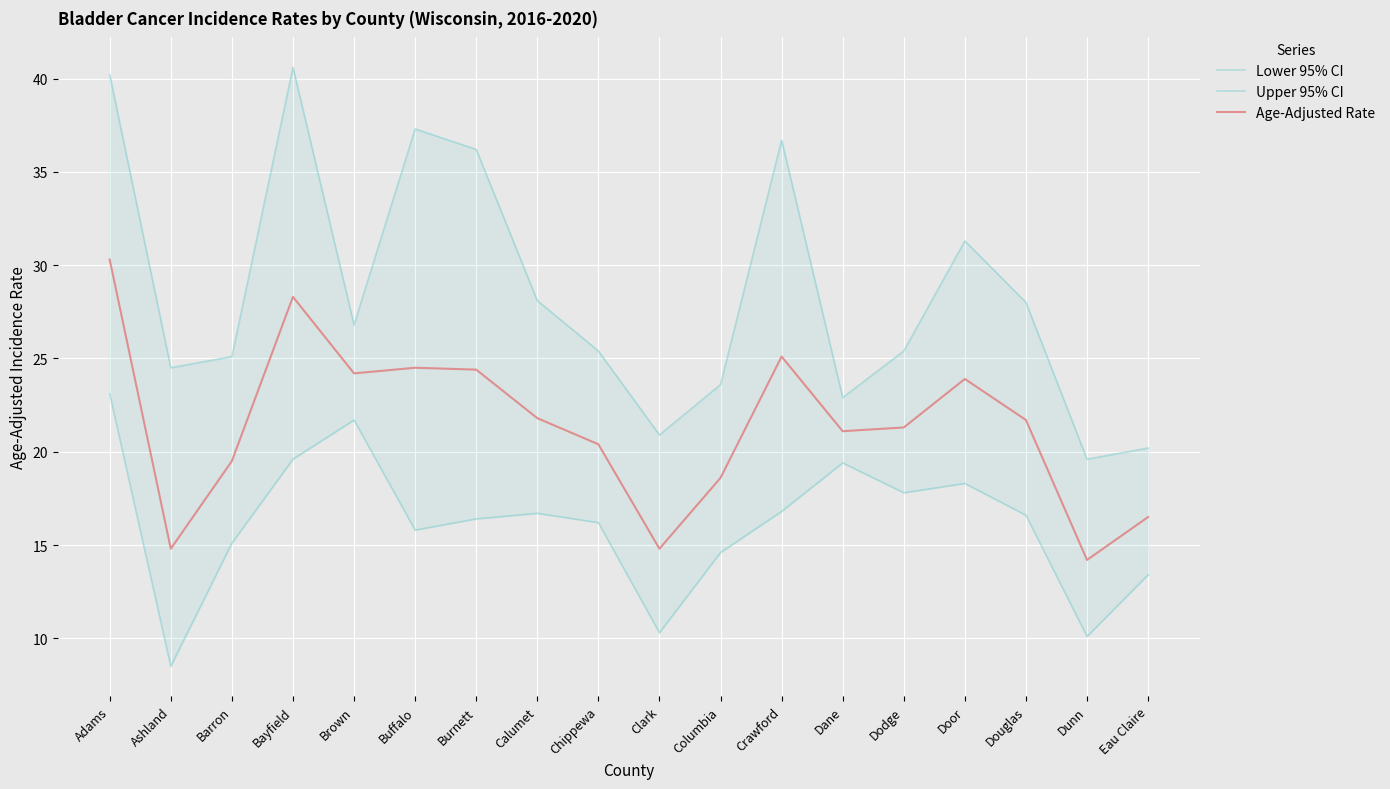

List the series in order of their overall mean, lowest first.

Lower 95% CI, Age-Adjusted Rate, Upper 95% CI